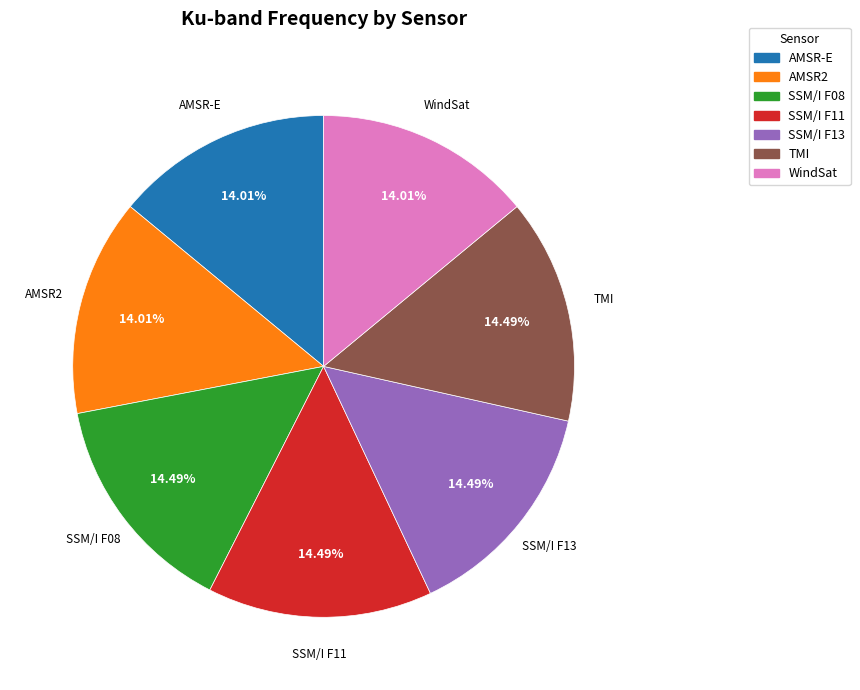

What is the ratio of the value at WindSat to the value at TMI?

1.0